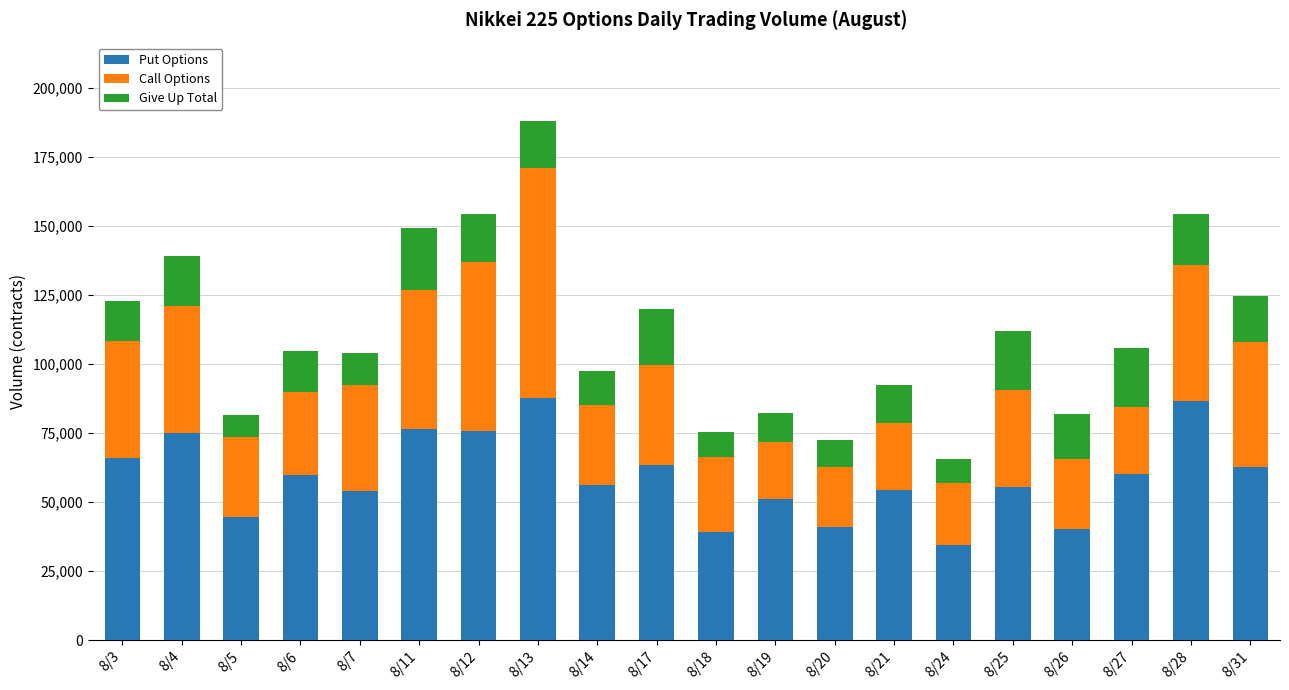

What is the total value across all series at 8/7?

104127